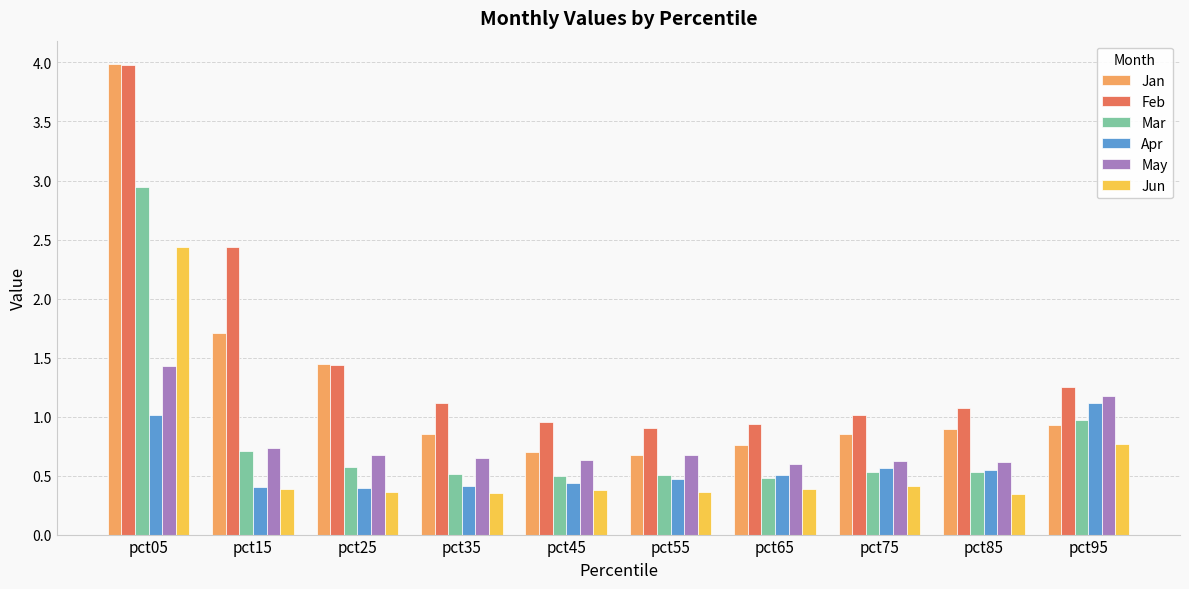

What is the difference between the highest and lowest values at pct85?

0.7